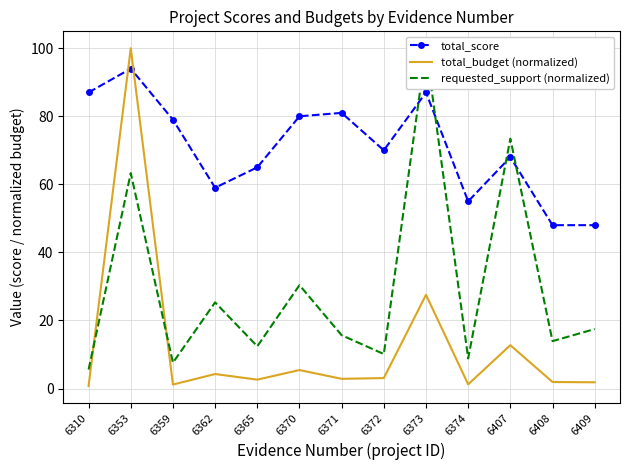

What is the sum of the total_budget (normalized) values at 6373 and 6310?

28.3